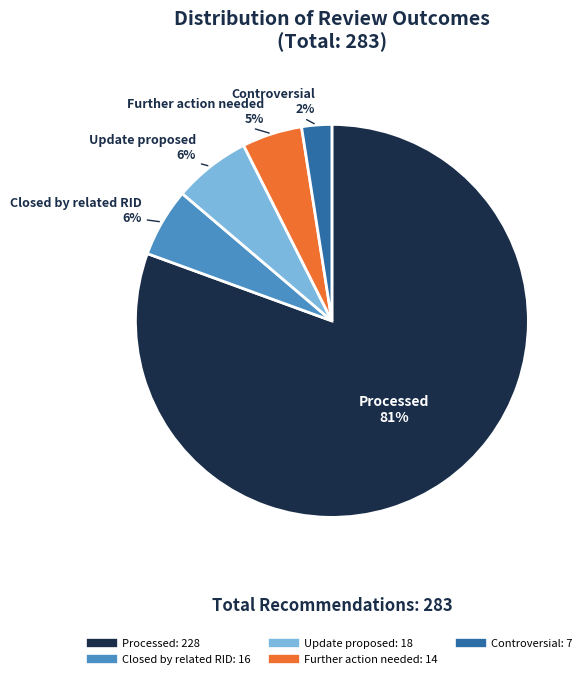

Which category accounts for the majority?

Processed